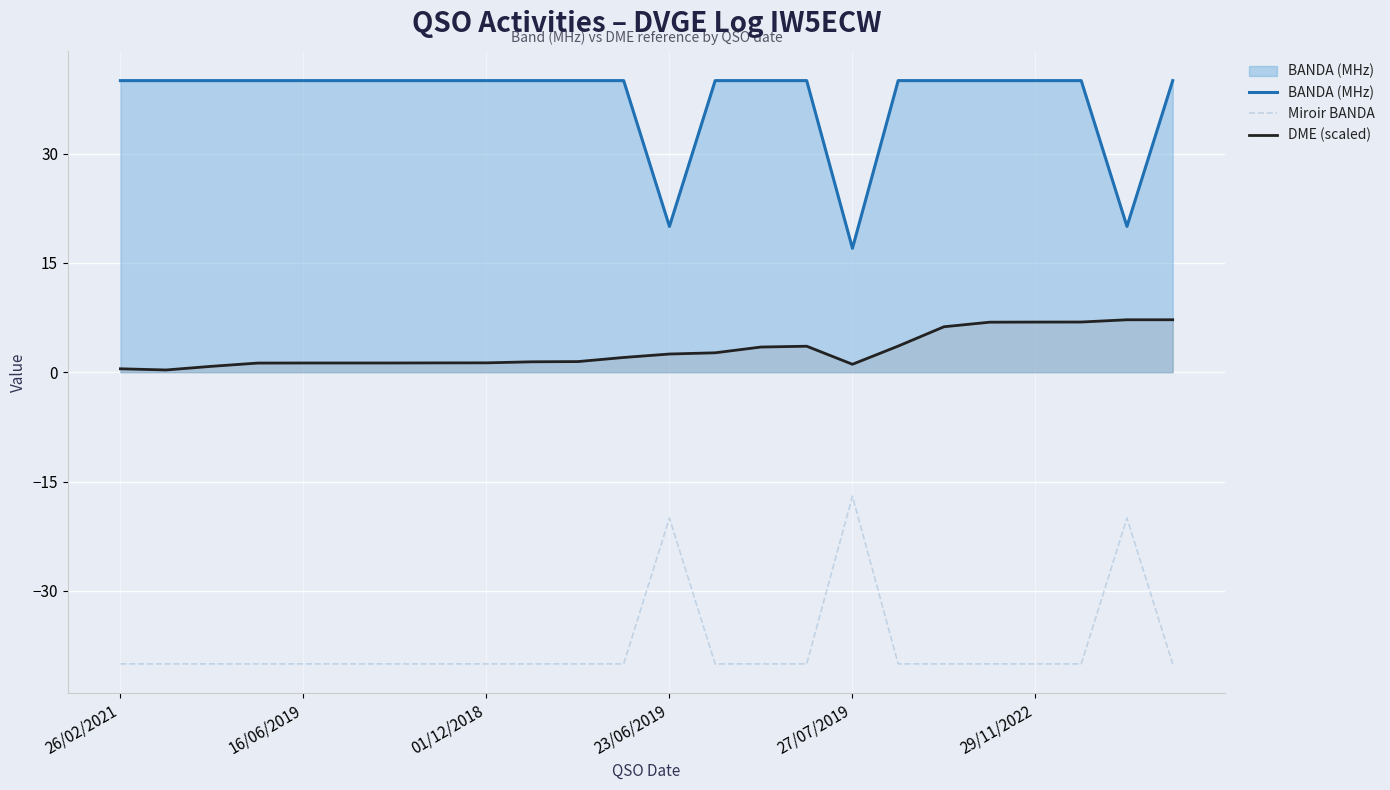

Reading left to right, transcribe all the data shown in this chart.

BANDA (MHz): 40.0	40.0	40.0	40.0	40.0	40.0	40.0	40.0	40.0	40.0	40.0	40.0	20.0	40.0	40.0	40.0	17.0	40.0	40.0	40.0	40.0	40.0	20.0	40.0
Miroir BANDA: -40.0	-40.0	-40.0	-40.0	-40.0	-40.0	-40.0	-40.0	-40.0	-40.0	-40.0	-40.0	-20.0	-40.0	-40.0	-40.0	-17.0	-40.0	-40.0	-40.0	-40.0	-40.0	-20.0	-40.0
DME (scaled): 0.5	0.3	0.8	1.3	1.3	1.3	1.3	1.3	1.3	1.4	1.5	2.0	2.5	2.7	3.5	3.6	1.1	3.6	6.2	6.9	6.9	6.9	7.2	7.2